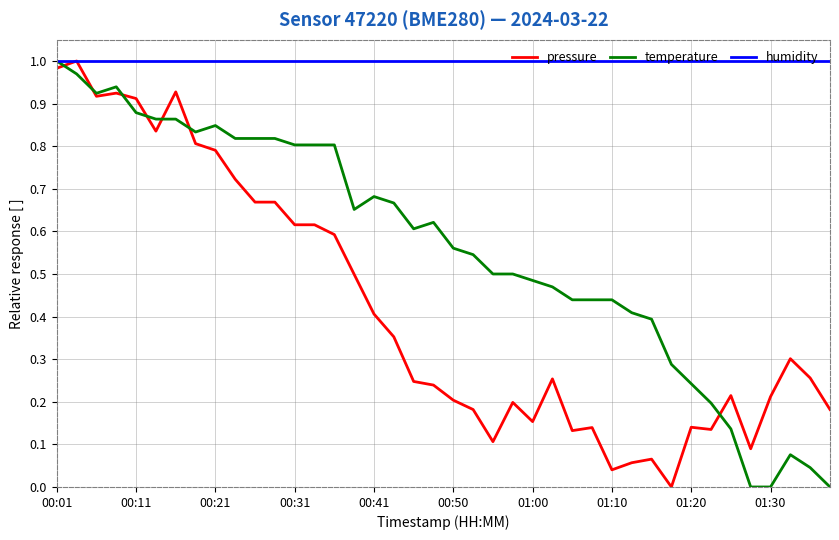

Rank the series by their average value, from lowest to highest.

pressure, temperature, humidity